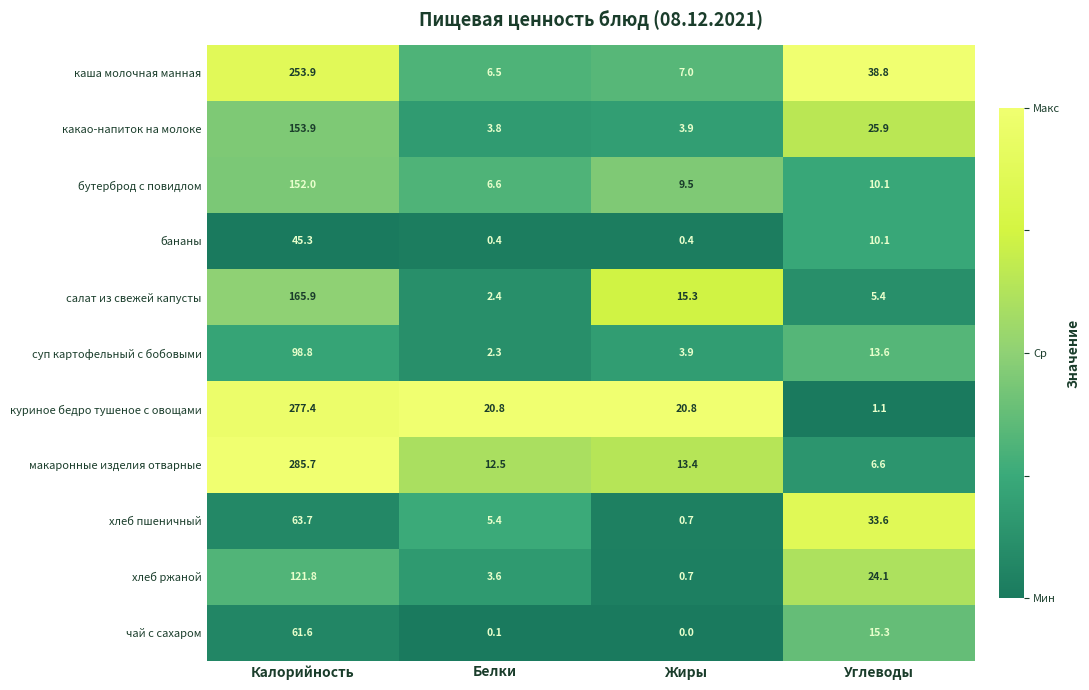

Where is салат из свежей капусты nearest to the value 84?

Жиры